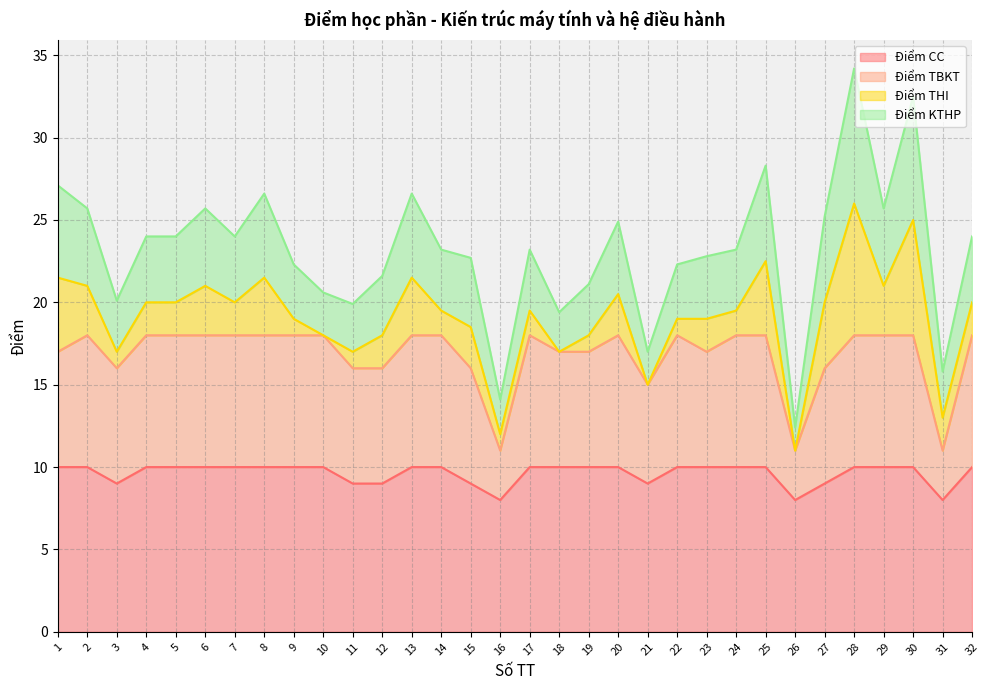

Is it true that Điểm TBKT equals 15 at 21?

True